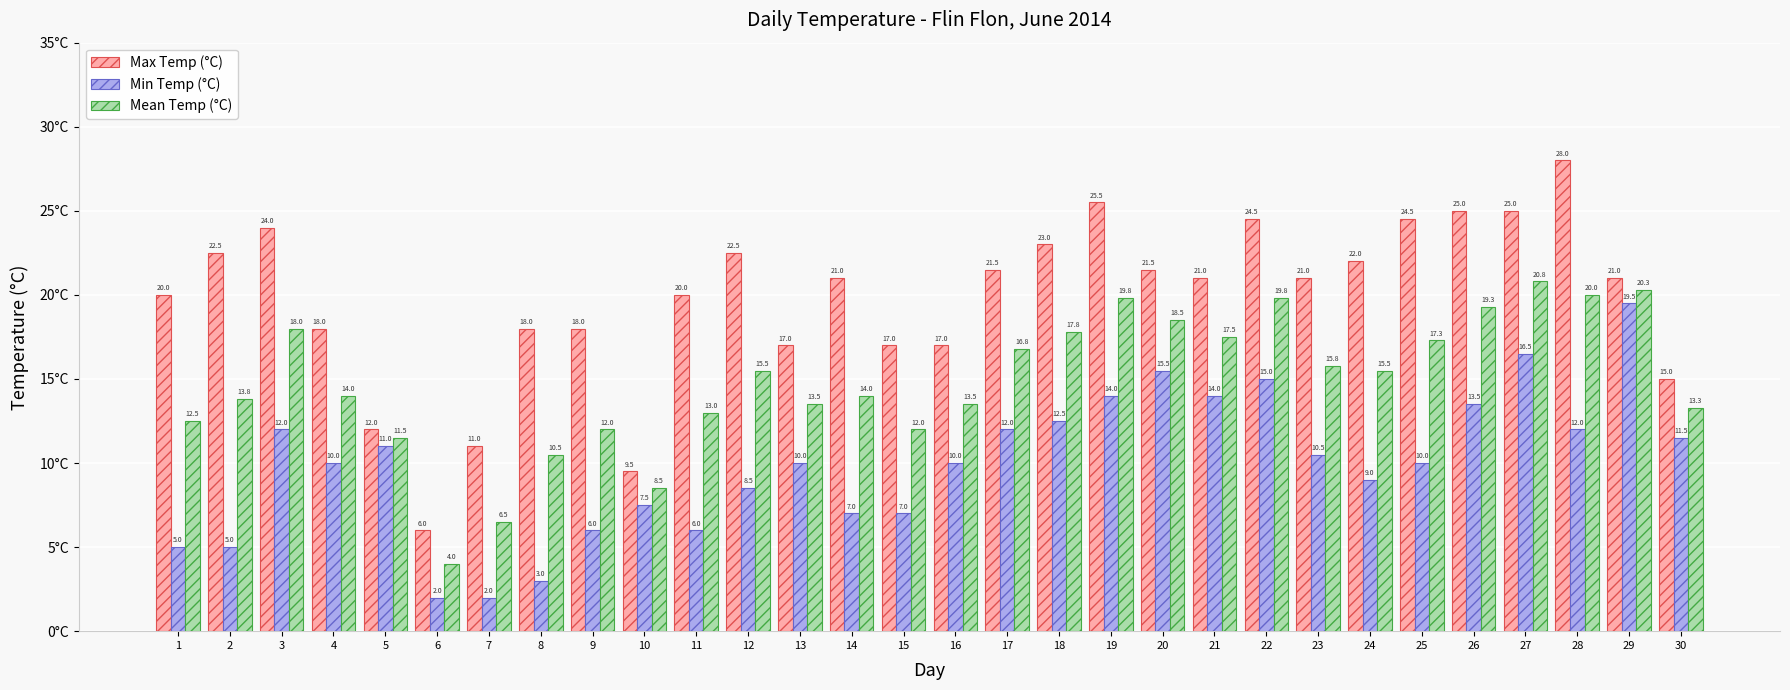

True or false: Mean Temp (°C) has a value of 23.2 at 21.

False